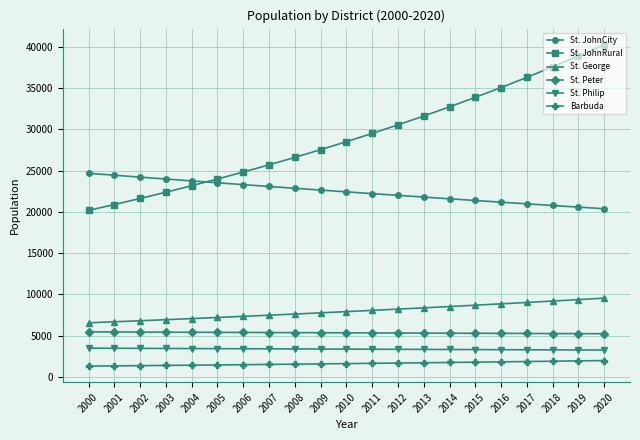

What is the total value across all series at 2009?

68237.3